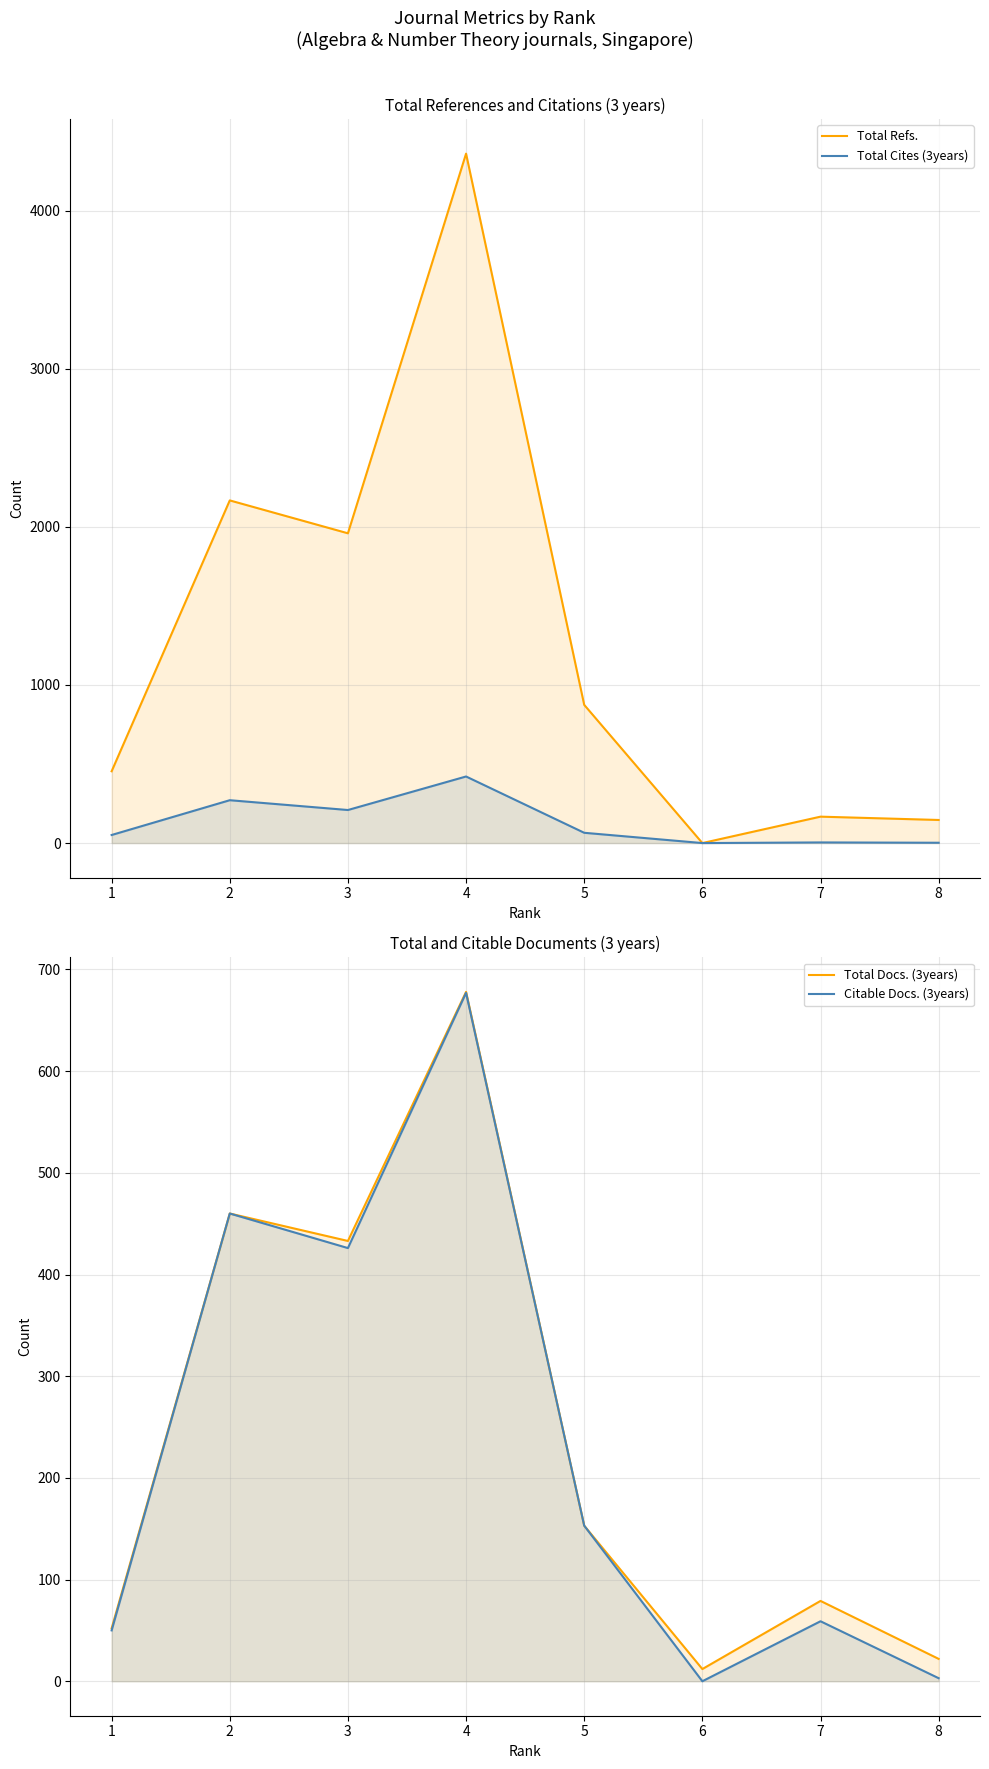

How many data points in Total Refs. are less than 874?

4